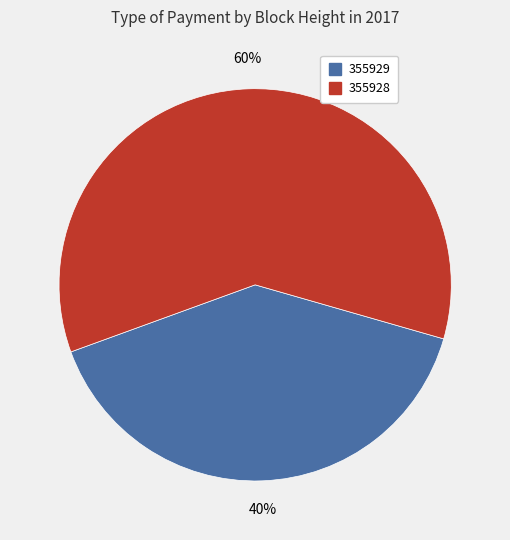

To the nearest percent, what is the difference between the 355928 and 355929 slice percentages?

20%